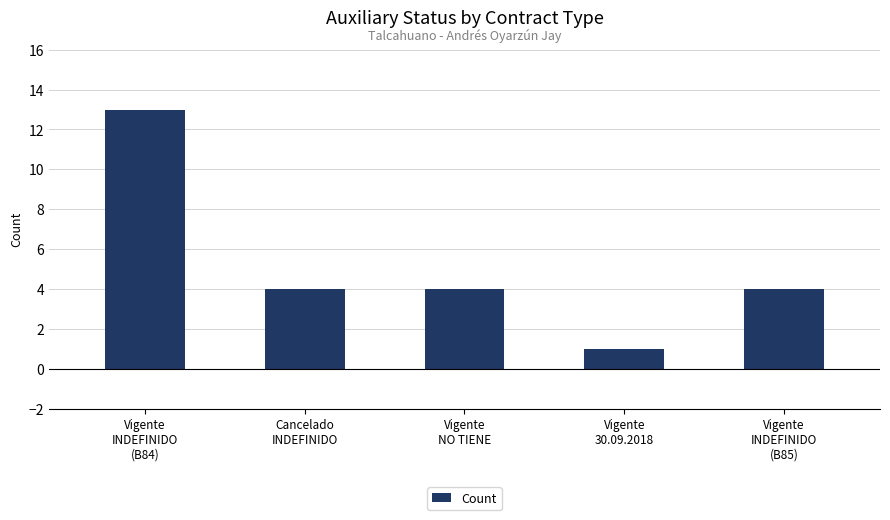

Count the number of categories in the chart.

5